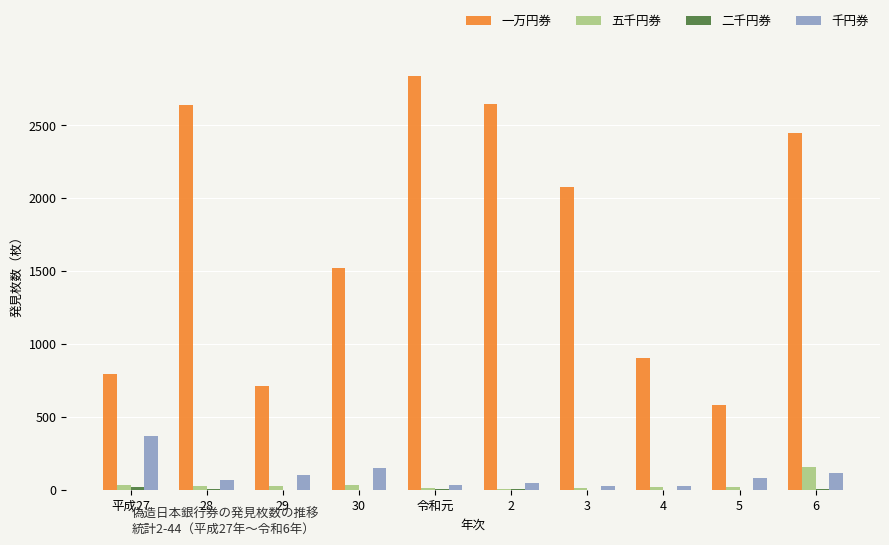

Which series has the largest total across all categories?

一万円券